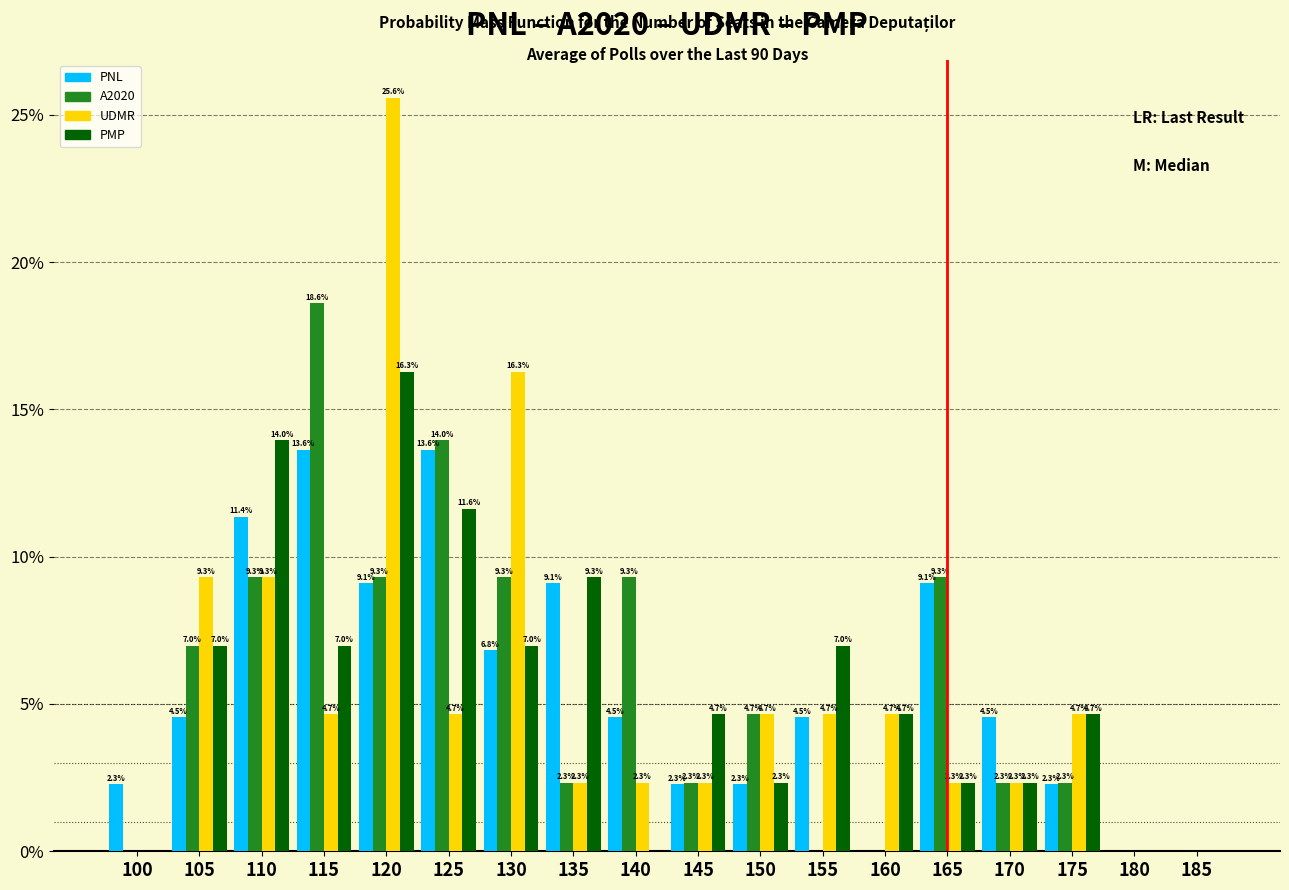

Reading right to left, extract all data points from this chart.

PNL: 185=0.0	180=0.0	175=2.3	170=4.5	165=9.1	160=0.0	155=4.5	150=2.3	145=2.3	140=4.5	135=9.1	130=6.8	125=13.6	120=9.1	115=13.6	110=11.4	105=4.5	100=2.3
A2020: 185=0.0	180=0.0	175=2.3	170=2.3	165=9.3	160=0.0	155=0.0	150=4.7	145=2.3	140=9.3	135=2.3	130=9.3	125=14.0	120=9.3	115=18.6	110=9.3	105=7.0	100=0.0
UDMR: 185=0.0	180=0.0	175=4.7	170=2.3	165=2.3	160=4.7	155=4.7	150=4.7	145=2.3	140=2.3	135=2.3	130=16.3	125=4.7	120=25.6	115=4.7	110=9.3	105=9.3	100=0.0
PMP: 185=0.0	180=0.0	175=4.7	170=2.3	165=2.3	160=4.7	155=7.0	150=2.3	145=4.7	140=0.0	135=9.3	130=7.0	125=11.6	120=16.3	115=7.0	110=14.0	105=7.0	100=0.0